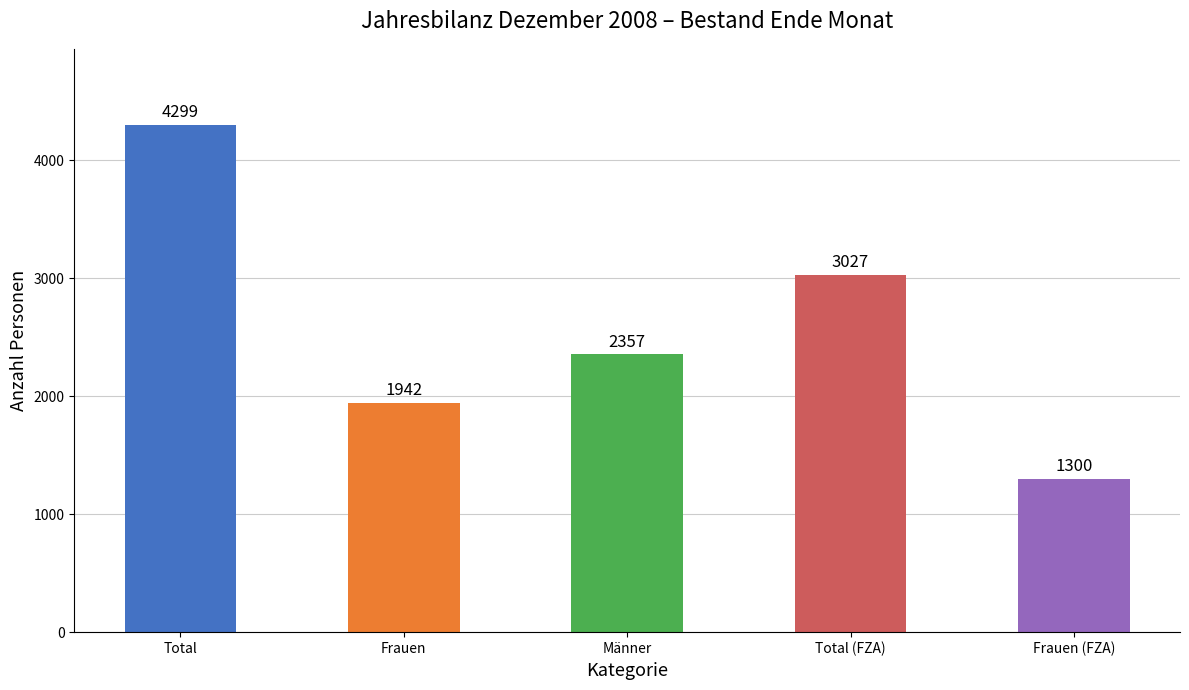

What is the maximum value shown in the chart?

4299